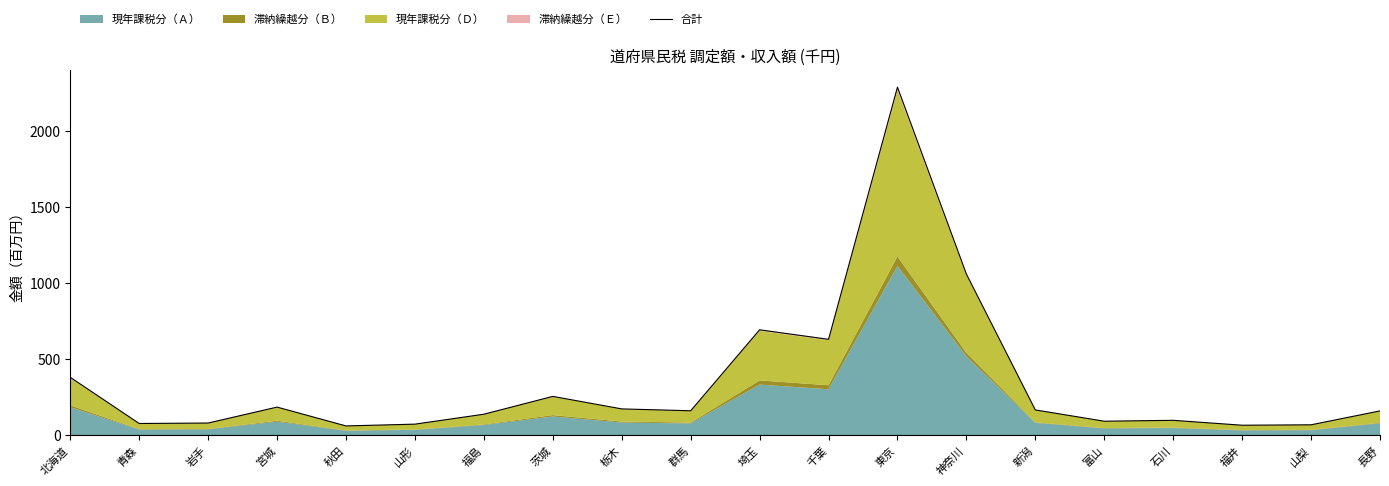

What is the difference between the values at 岩手 and 長野?

79.6